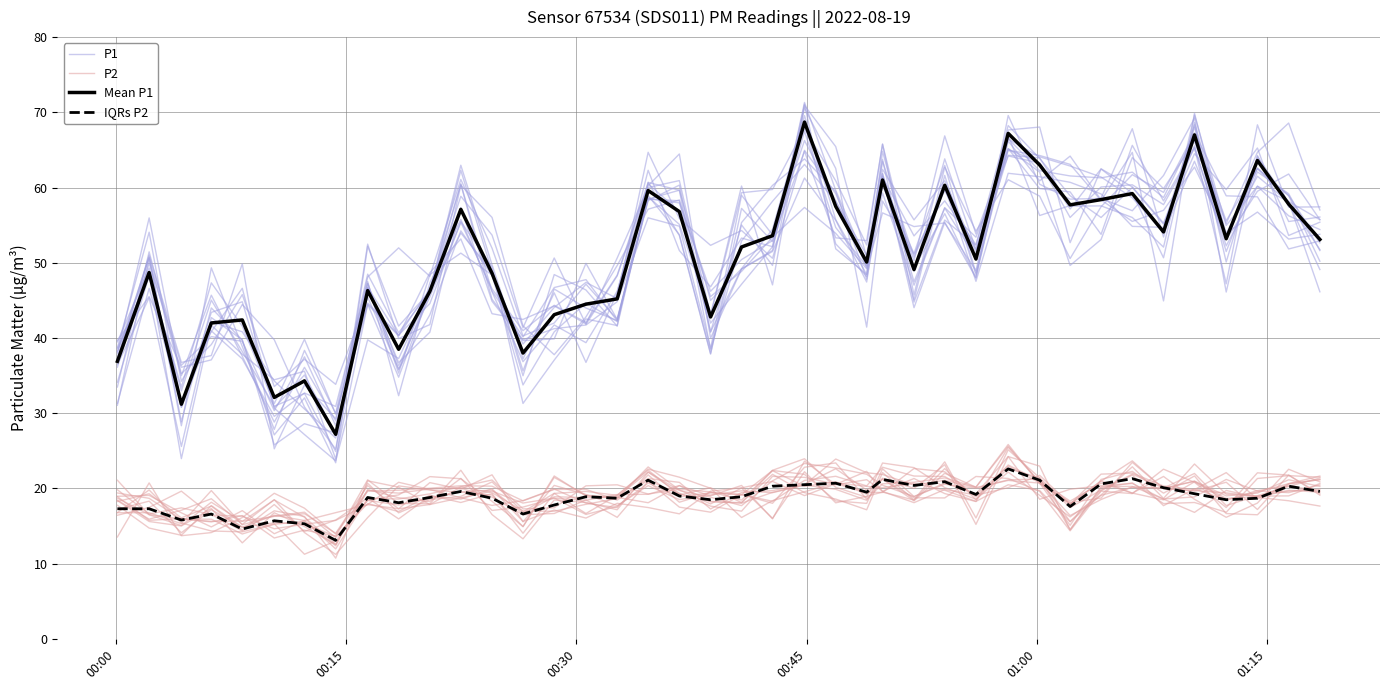

Is the value of P2 at 30 greater than the value of P1 at 30?

No